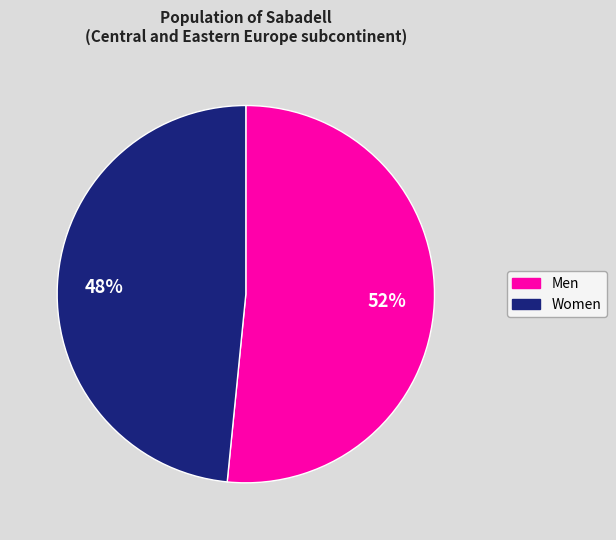

Does any single category account for the majority?

Yes